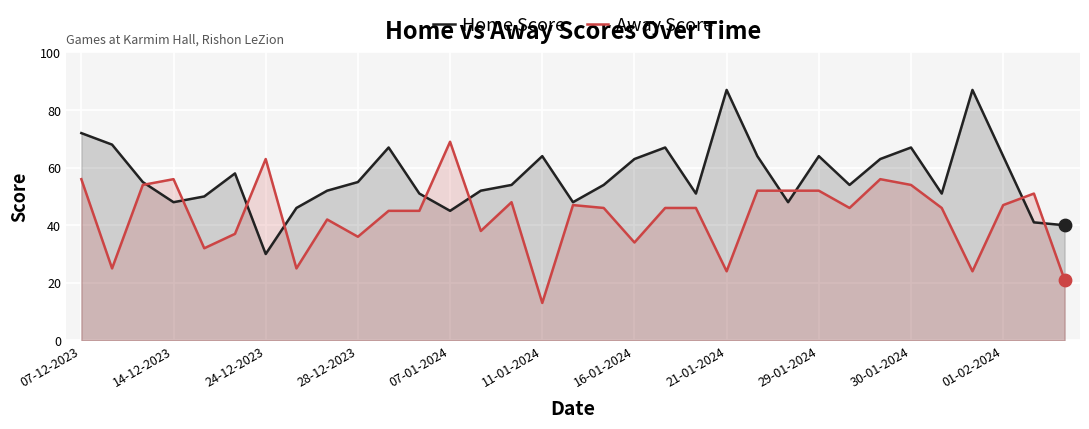

Which series contains the lowest Y value?

Away Score